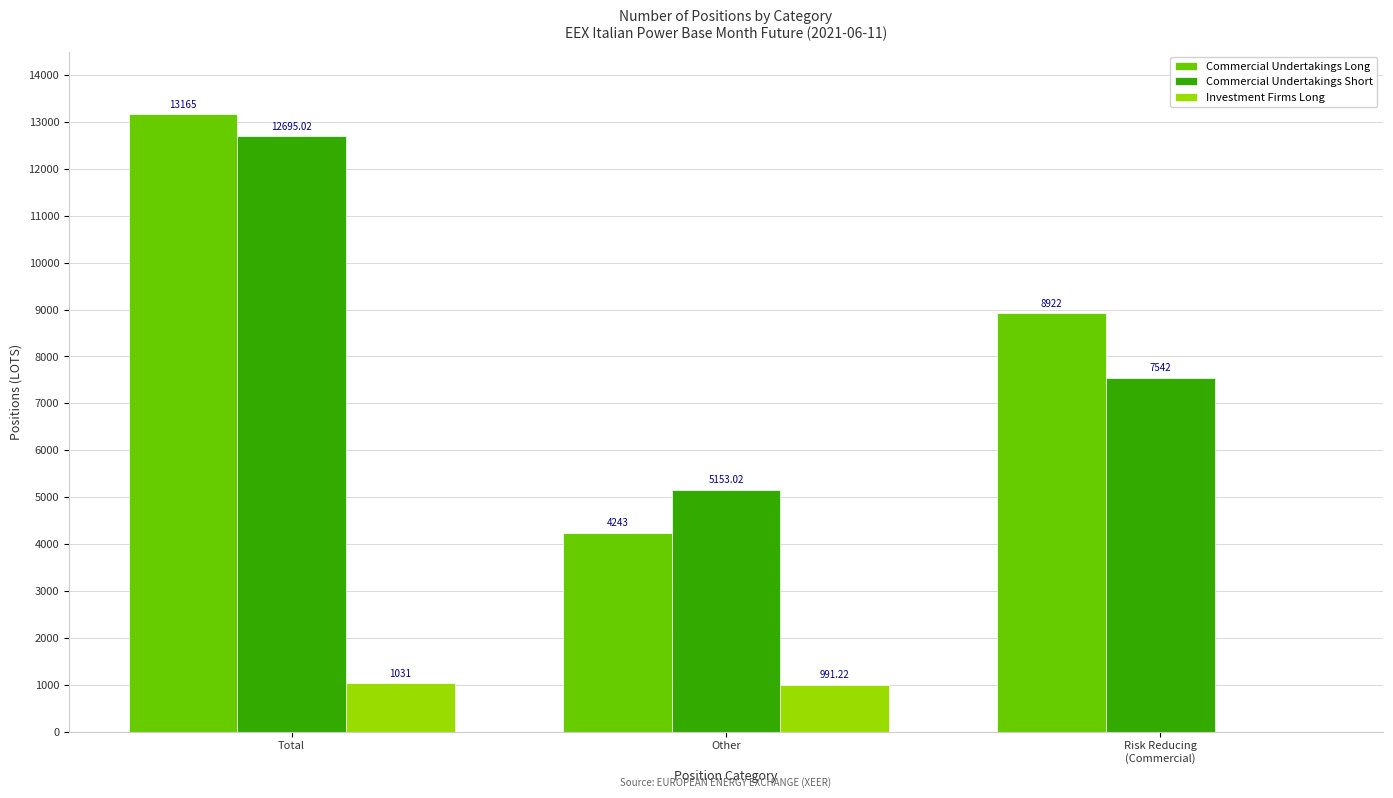

At which label does Investment Firms Long reach its peak?

Total